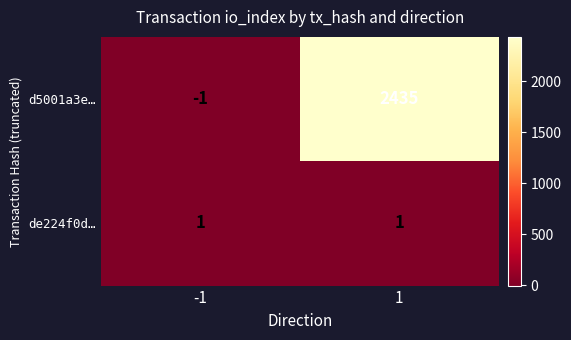

True or false: de224f0d… has a value of 1 at -1.

True